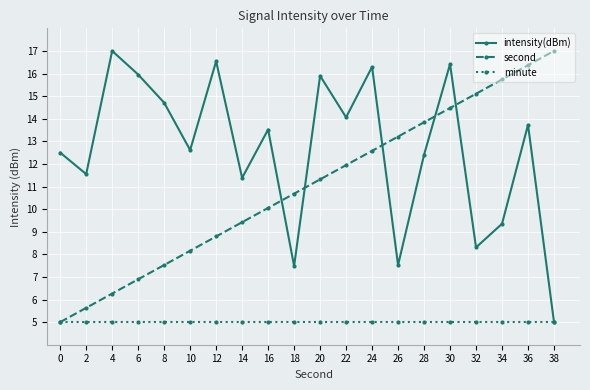

Between 4 and 24, which series saw the biggest shift?

second